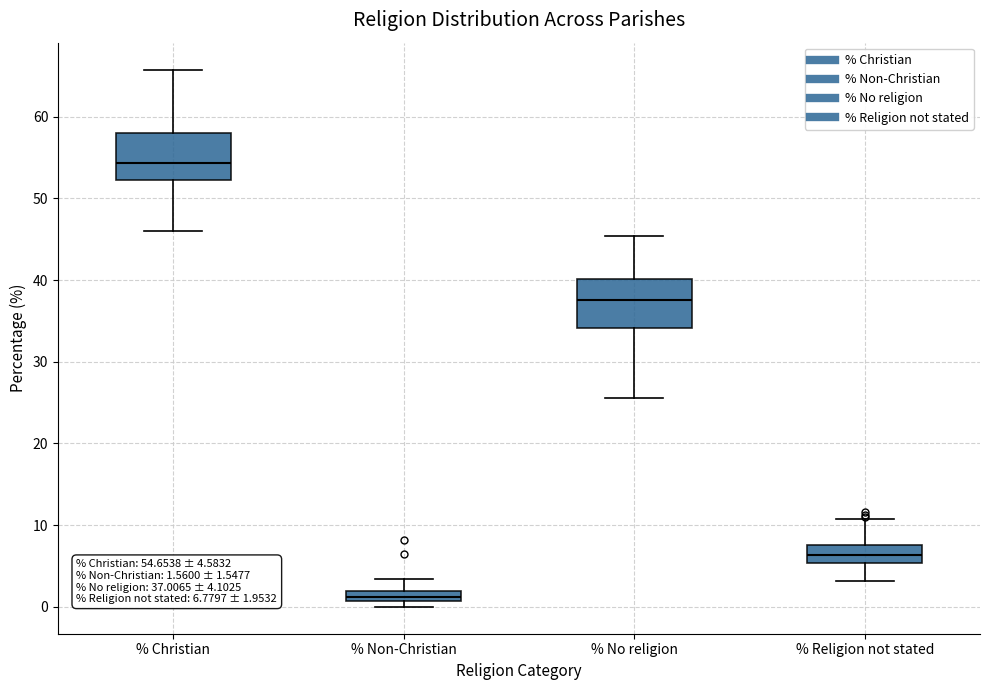

Which box's median line is the highest?

% Christian